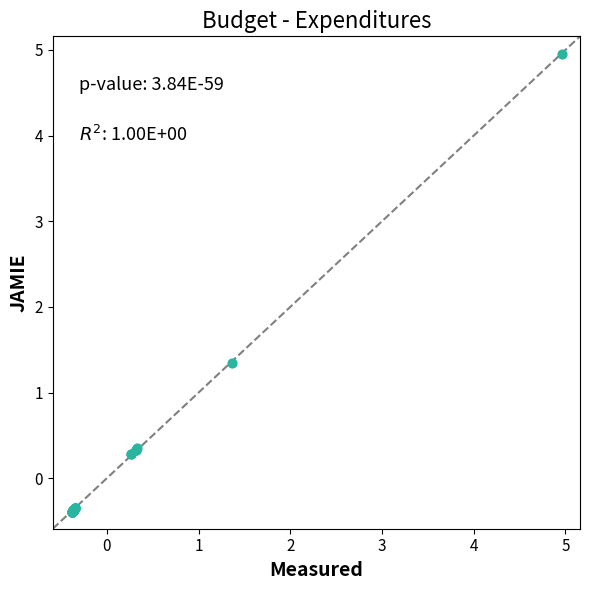

What Y value in the scatter plot is closest to 2?

1.3